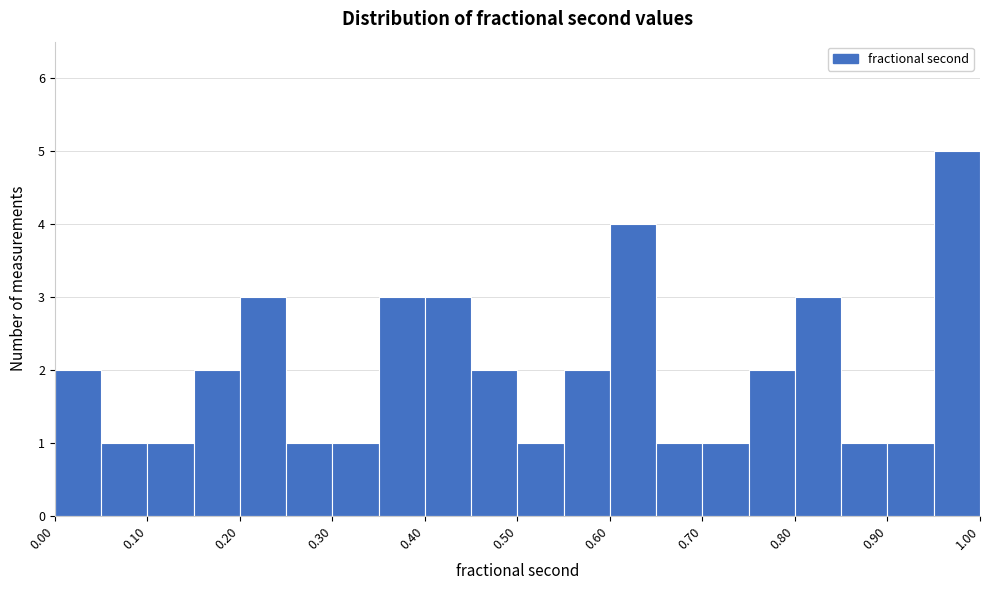

Which range on the x-axis has the tallest bar?

0.95 to 1.00